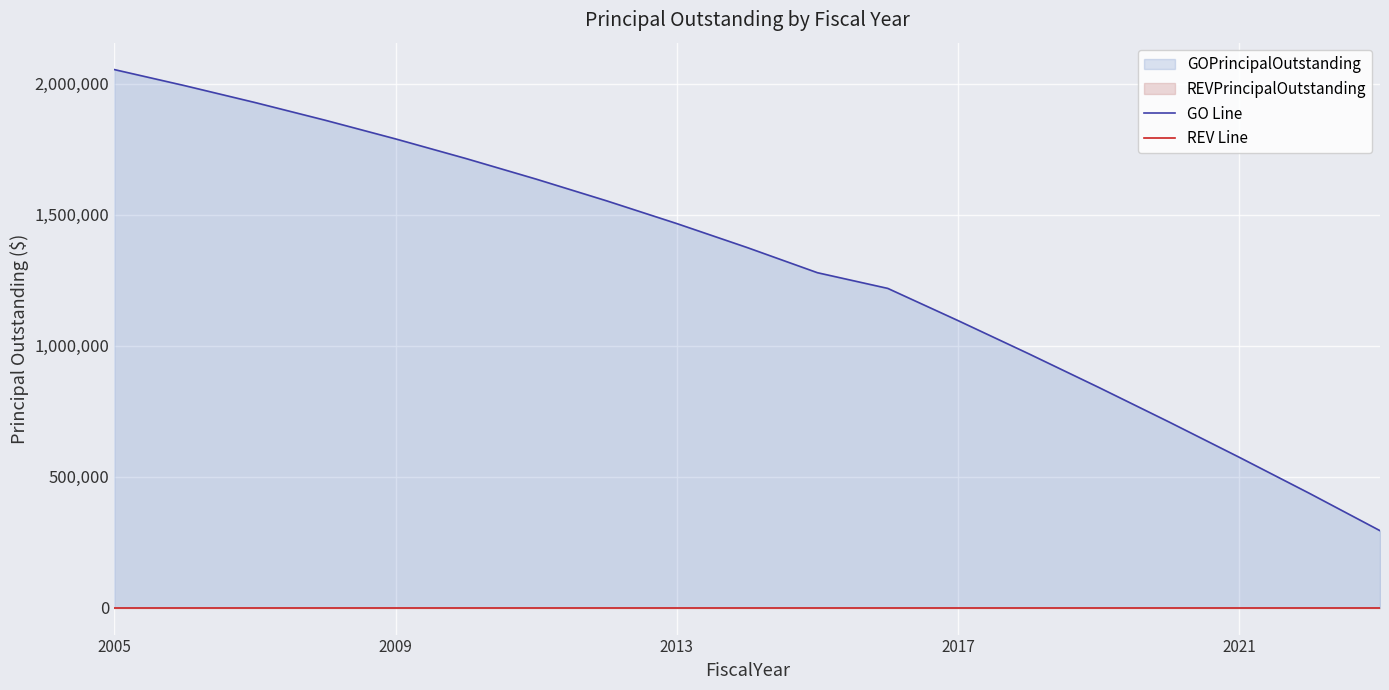

At how many categories does at least one series exceed 1182939?

12